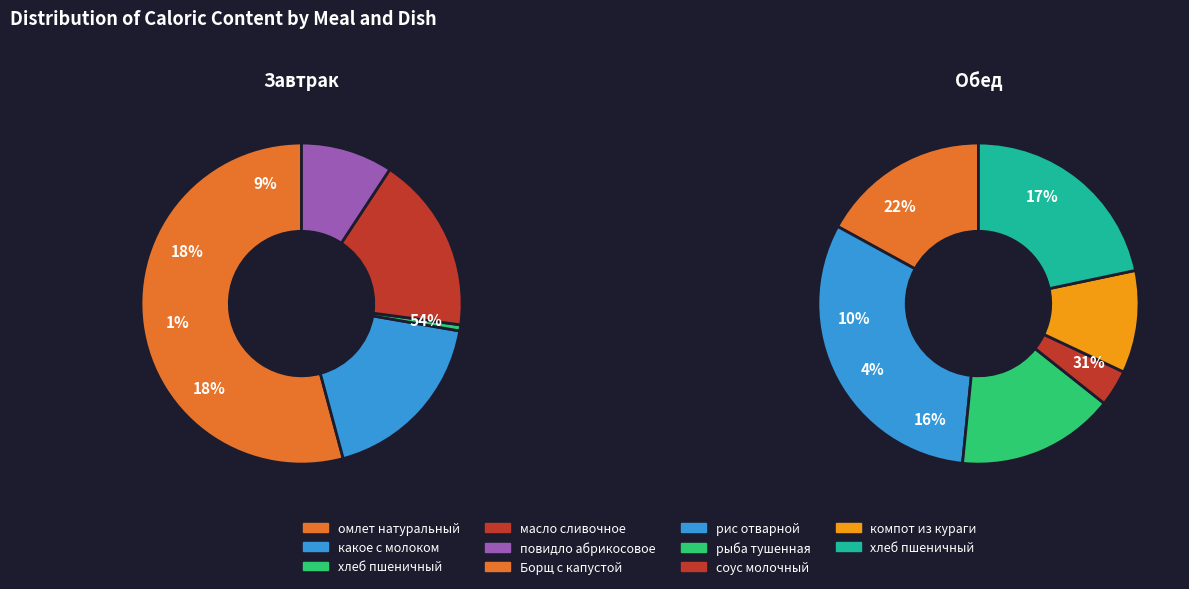

Which category has the biggest portion of the pie?

омлет натуральный